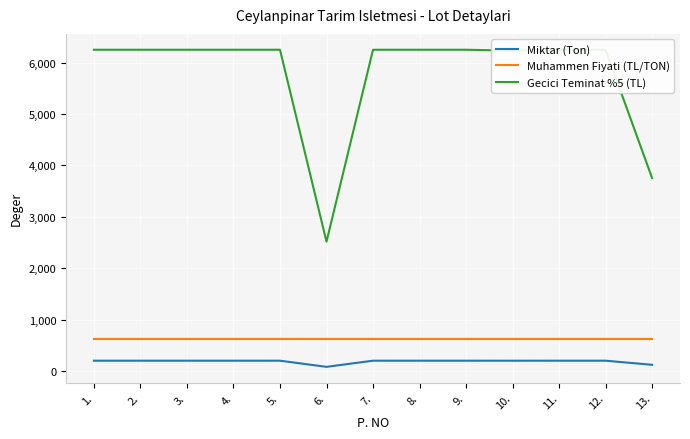

True or false: Gecici Teminat %5 (TL) and Muhammen Fiyati (TL/TON) cross at least once.

False